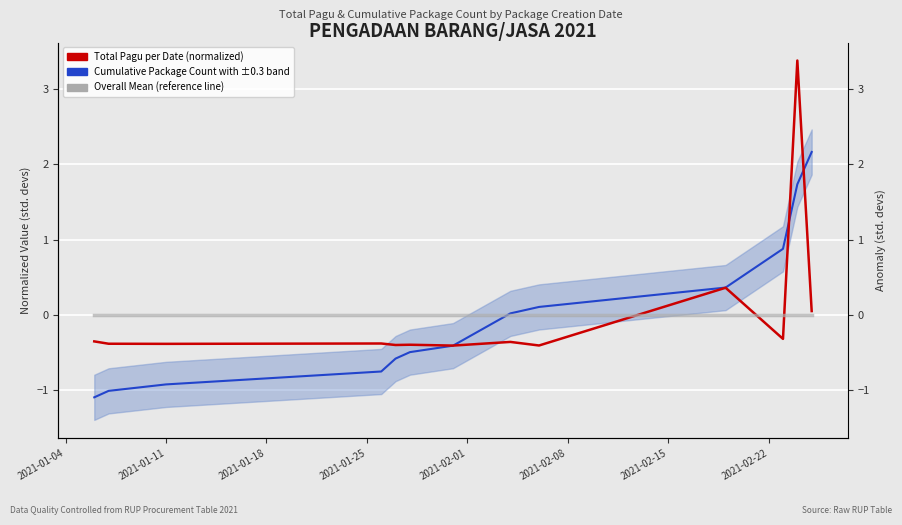

True or false: Overall Mean Reference has more than 1 points higher than both neighbors.

False